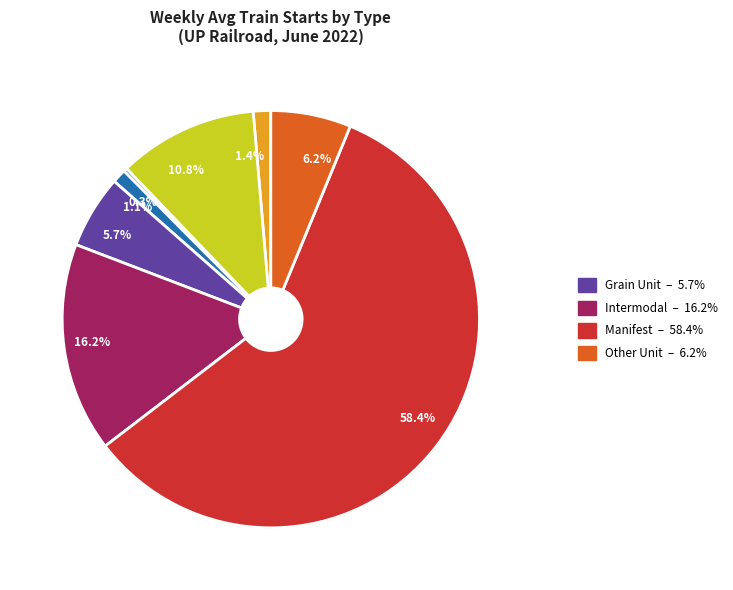

Does any single category account for the majority?

Yes